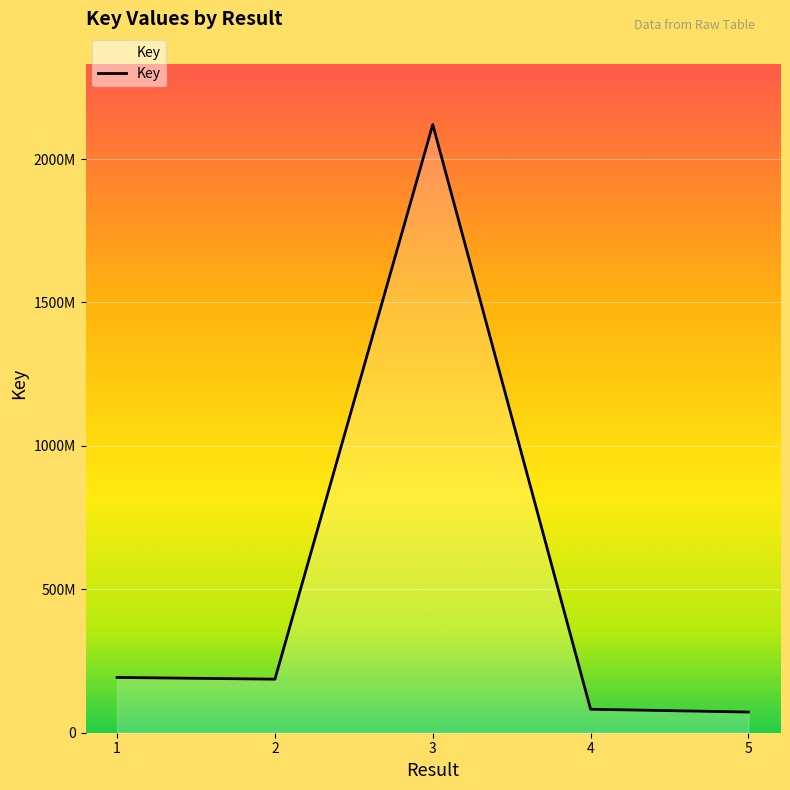

Does the chart display data point markers on the line(s)?

No